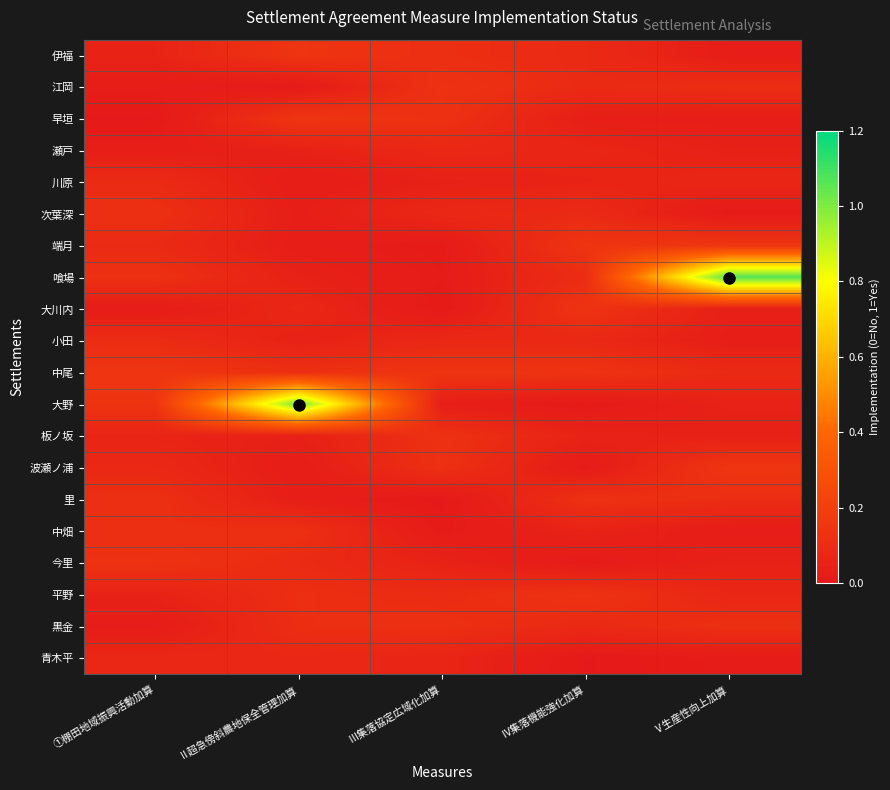

Which has a higher value, ①棚田地域振興活動加算 or Ⅱ超急傍斜農地保全管理加算?

Ⅱ超急傍斜農地保全管理加算